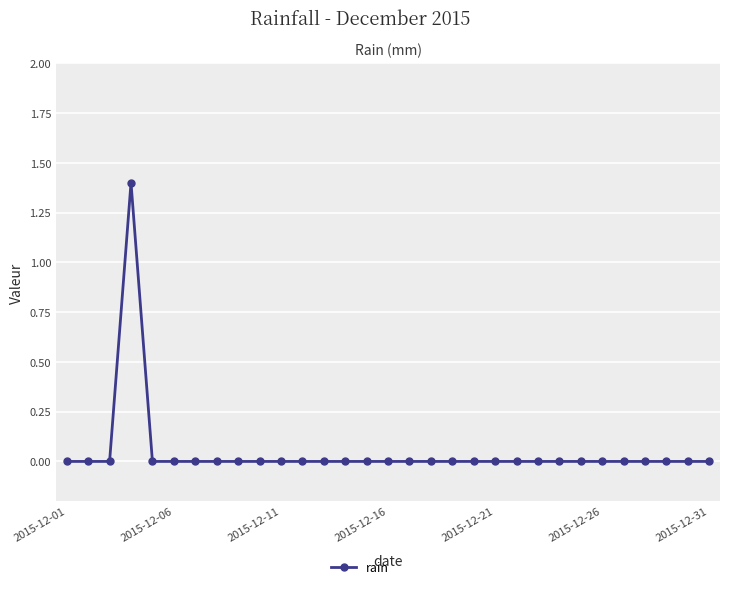

True or false: there are more than 0 points higher than both neighbors.

True